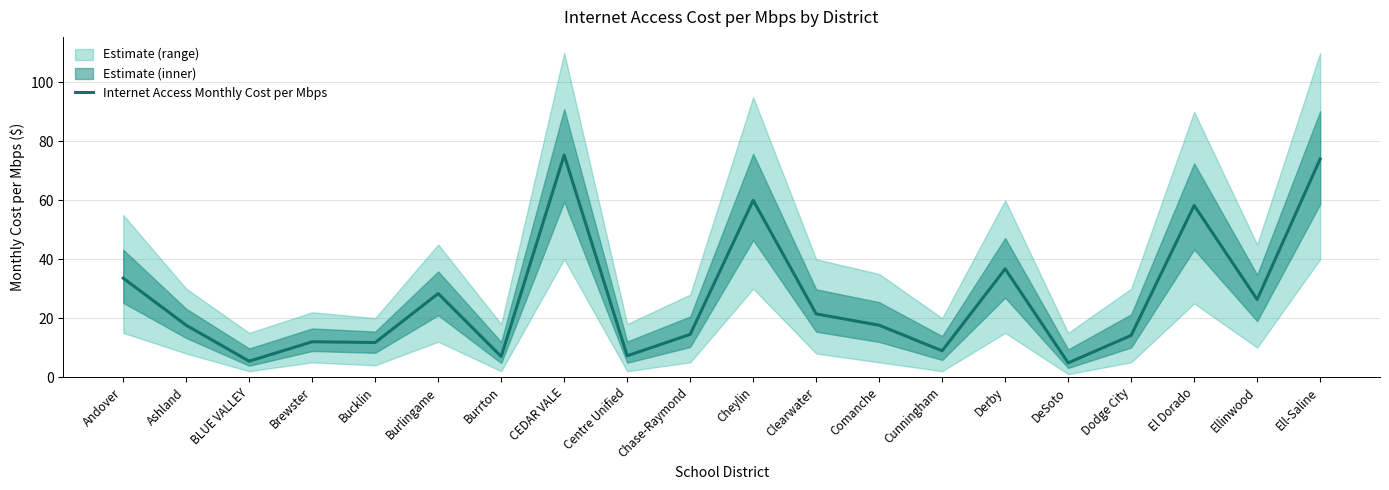

The chart shows a value of 11.7 at Bucklin. True or false?

True